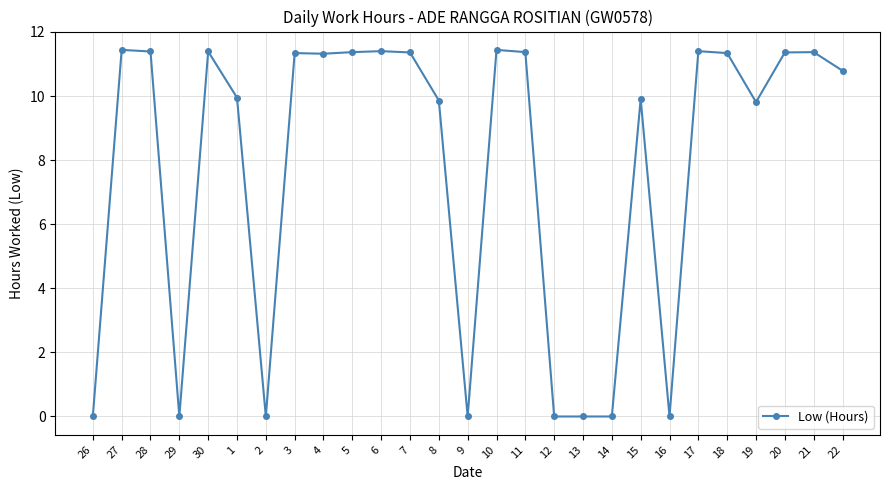

What is the greatest value displayed?

11.4